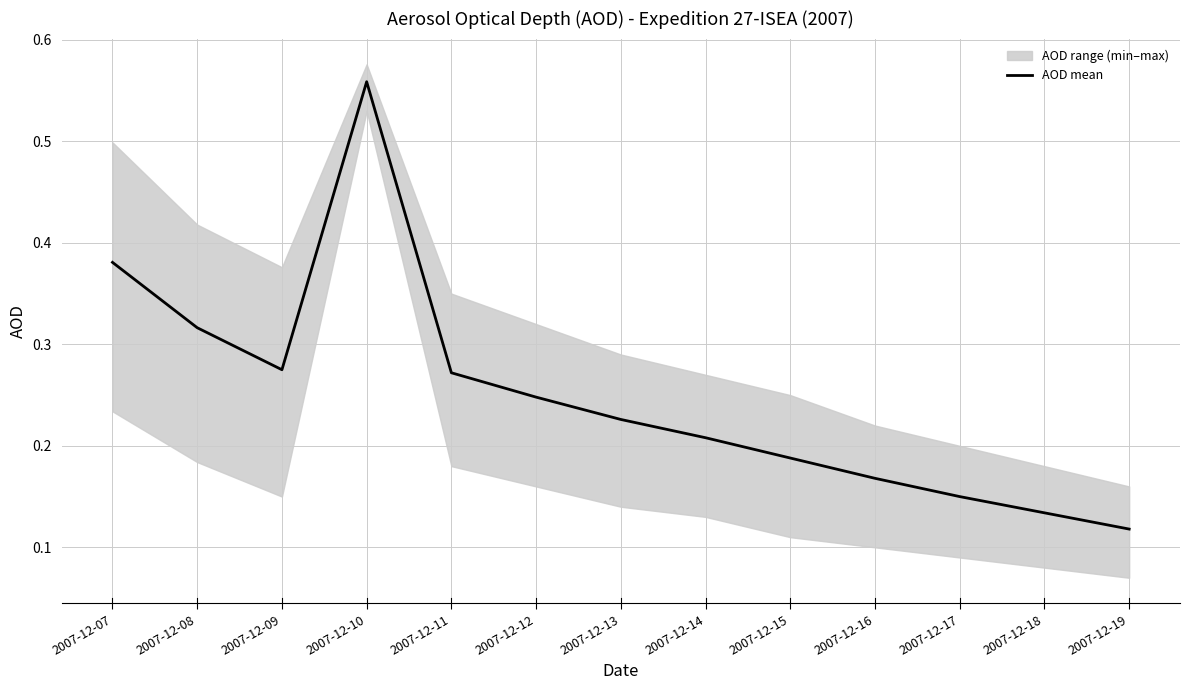

Reading right to left, transcribe all the data shown in this chart.

2007-12-19=0.1	2007-12-18=0.1	2007-12-17=0.1	2007-12-16=0.2	2007-12-15=0.2	2007-12-14=0.2	2007-12-13=0.2	2007-12-12=0.2	2007-12-11=0.3	2007-12-10=0.6	2007-12-09=0.3	2007-12-08=0.3	2007-12-07=0.4